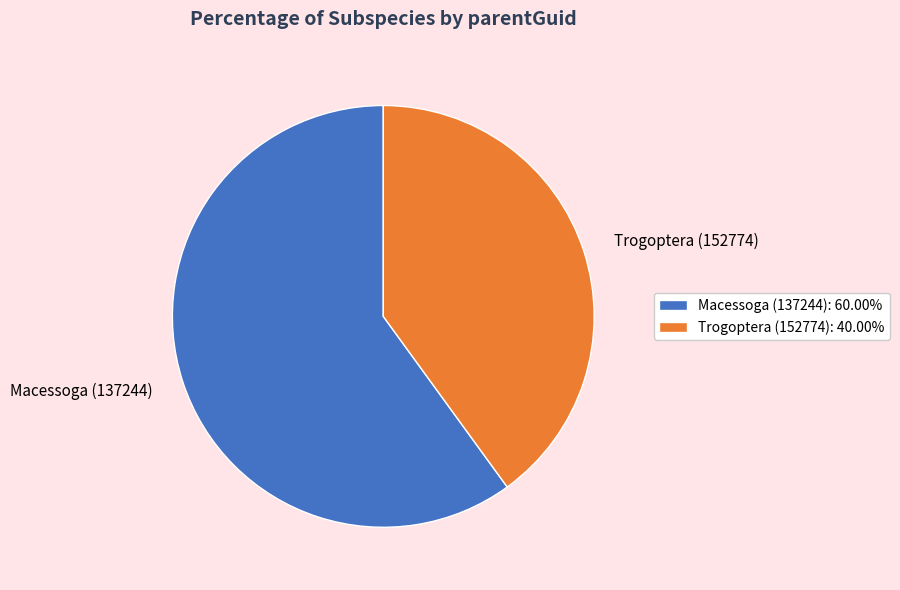

Which has a higher value, Trogoptera (152774) or Macessoga (137244)?

Macessoga (137244)